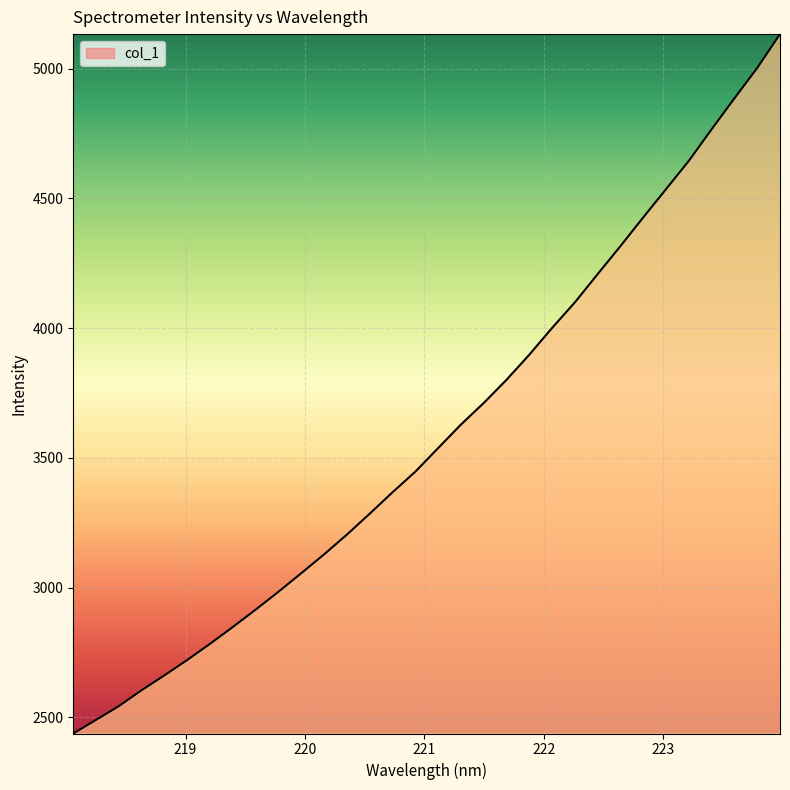

What is the difference between the maximum and minimum values?

2695.7